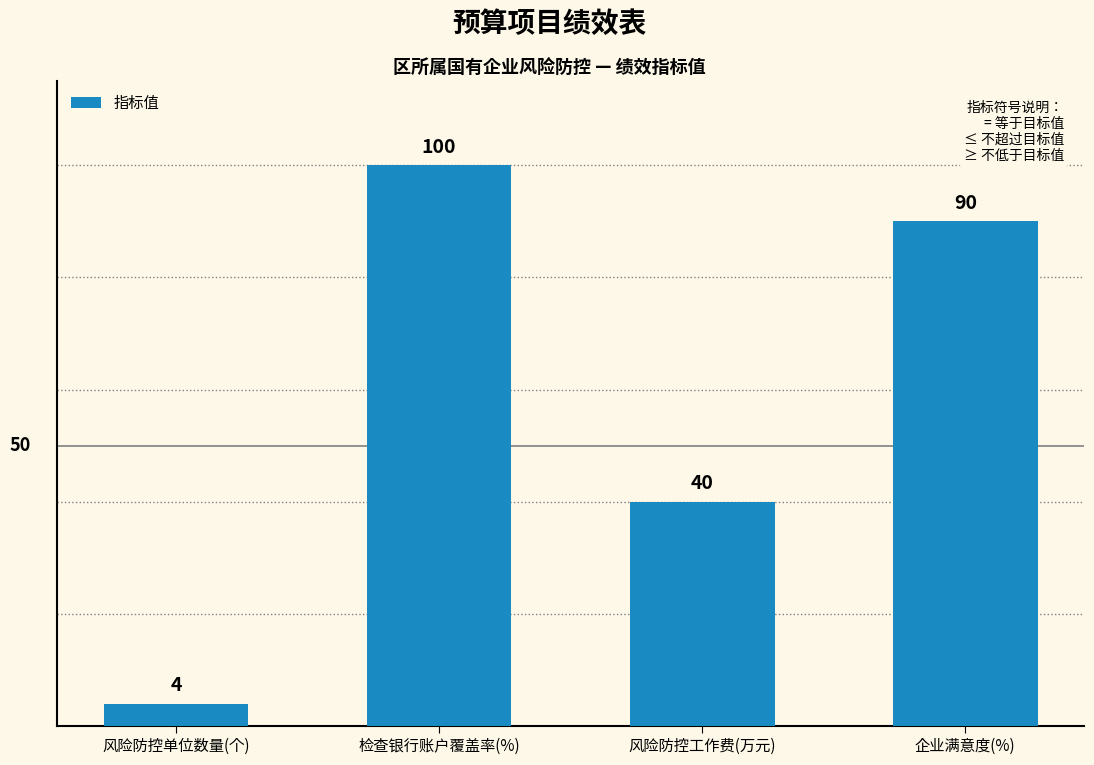

True or false: the data shows 90 at 企业满意度(%).

True